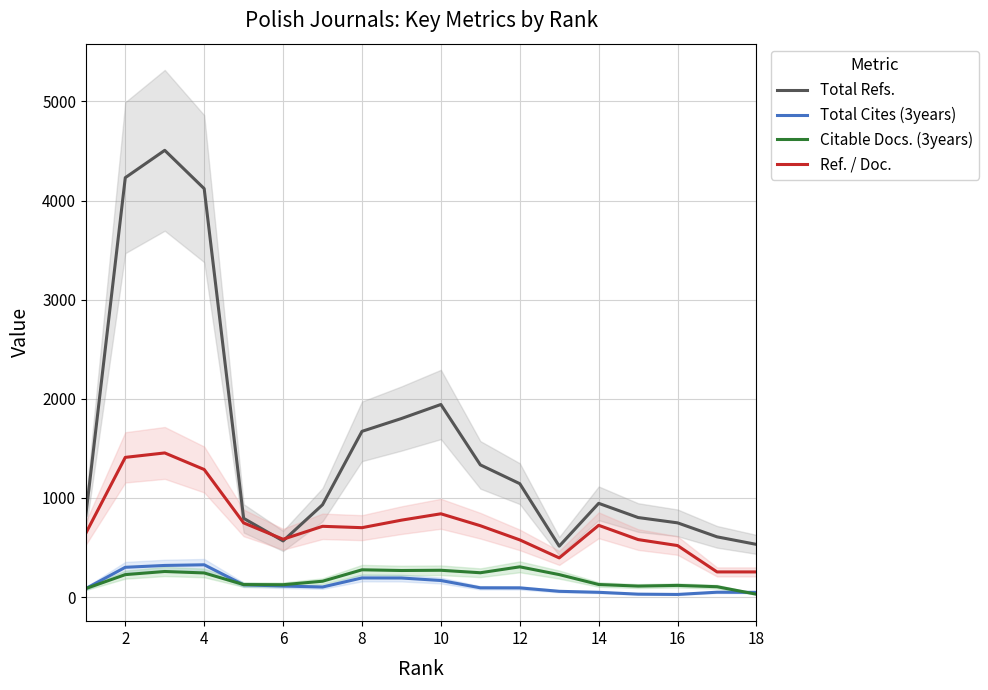

What is the highest value of the Ref. / Doc. series?

1453.9